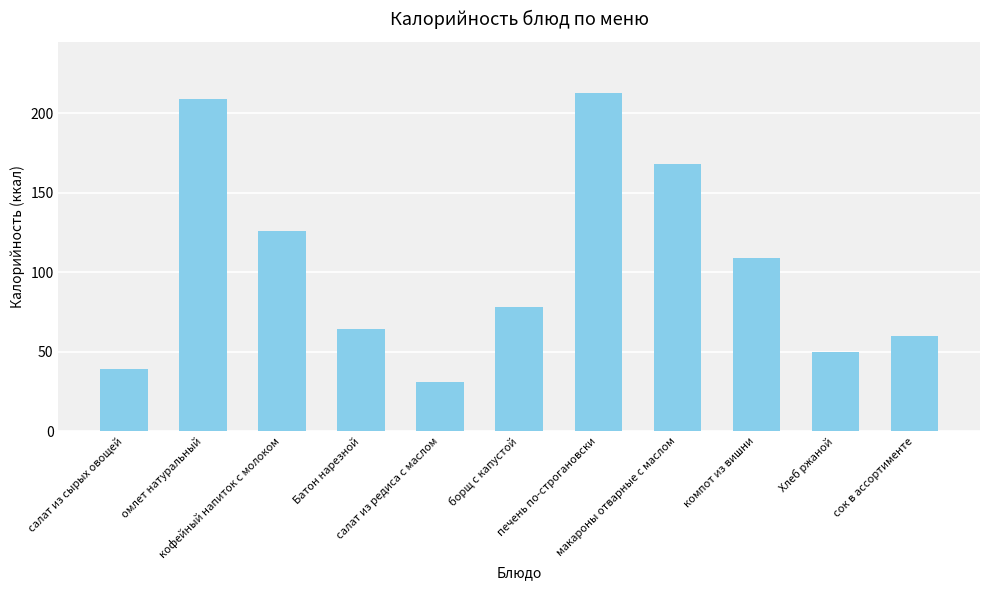

What is the label of the 9th bar from the right?

кофейный напиток с молоком